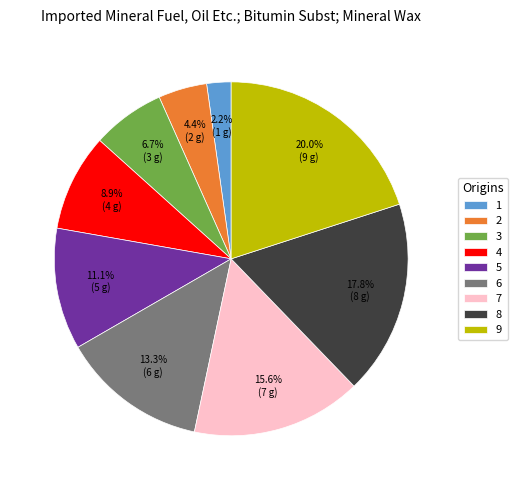

How many slices are in this pie chart?

9